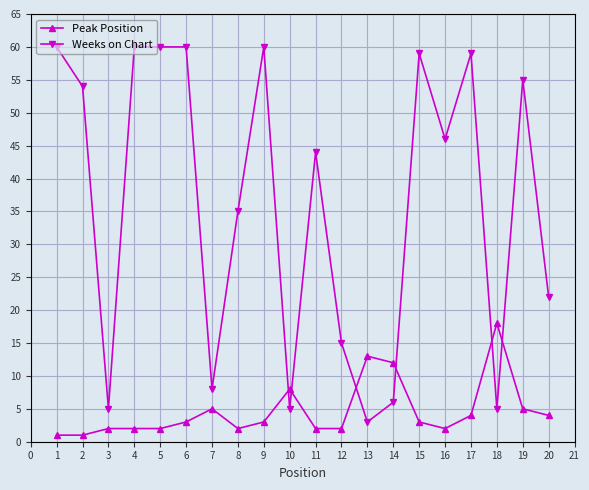

Between 3 and 17, which series saw the biggest shift?

Weeks on Chart